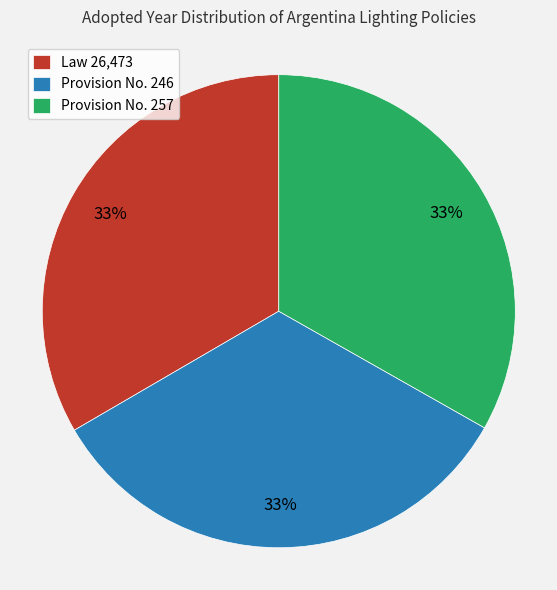

Is it true that Law 26,473 is 41% of the pie?

False